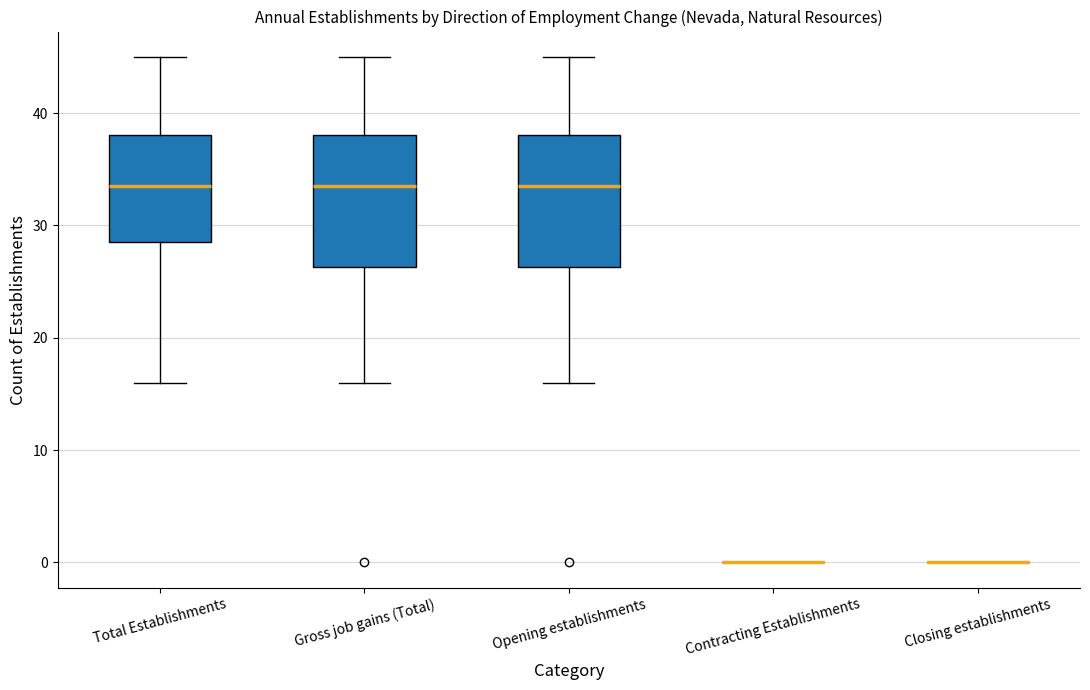

Where is the lower edge of the box for Opening establishments on the y-axis? The values are not printed on the chart, so give them approximately, as read against the axis.

26